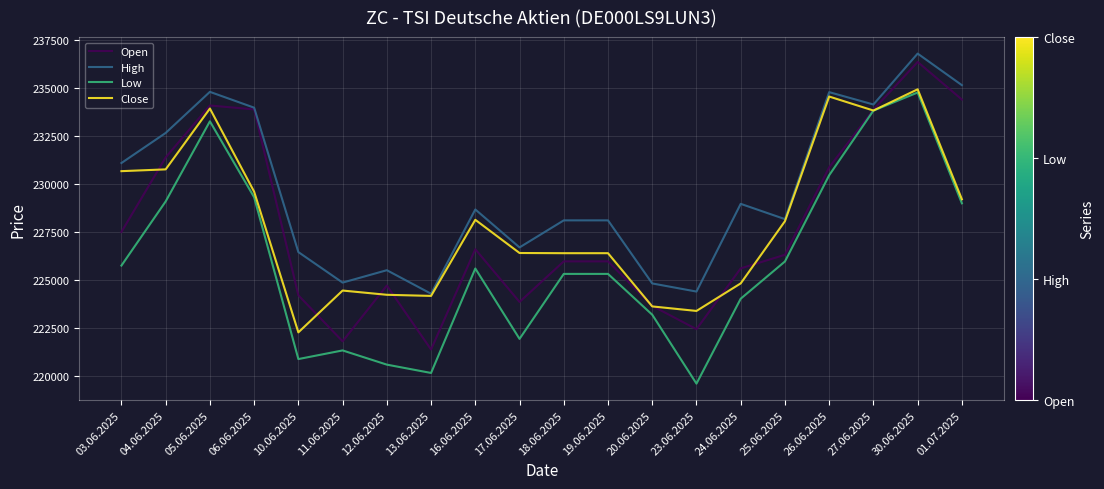

Is it true that High equals 54687 at 27.06.2025?

False